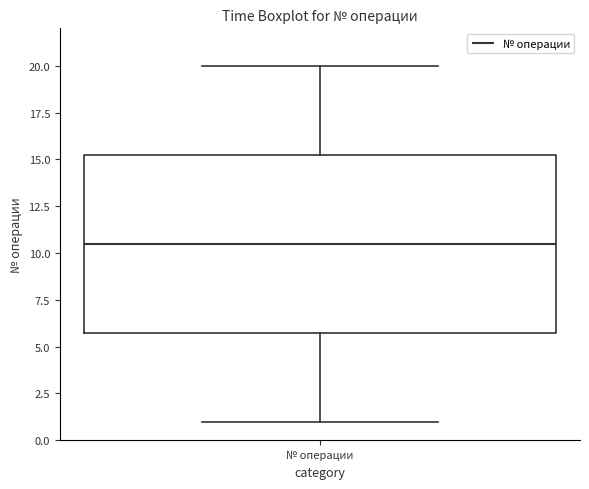

Transcribe this box plot: give where the median line is, the range the box spans, and where the two whiskers end, as read against the y-axis. The values are not printed on the chart, so give them approximately, as read against the axis.

median 10.5, box 6.0 to 15.5, whiskers 1.0 to 20.0